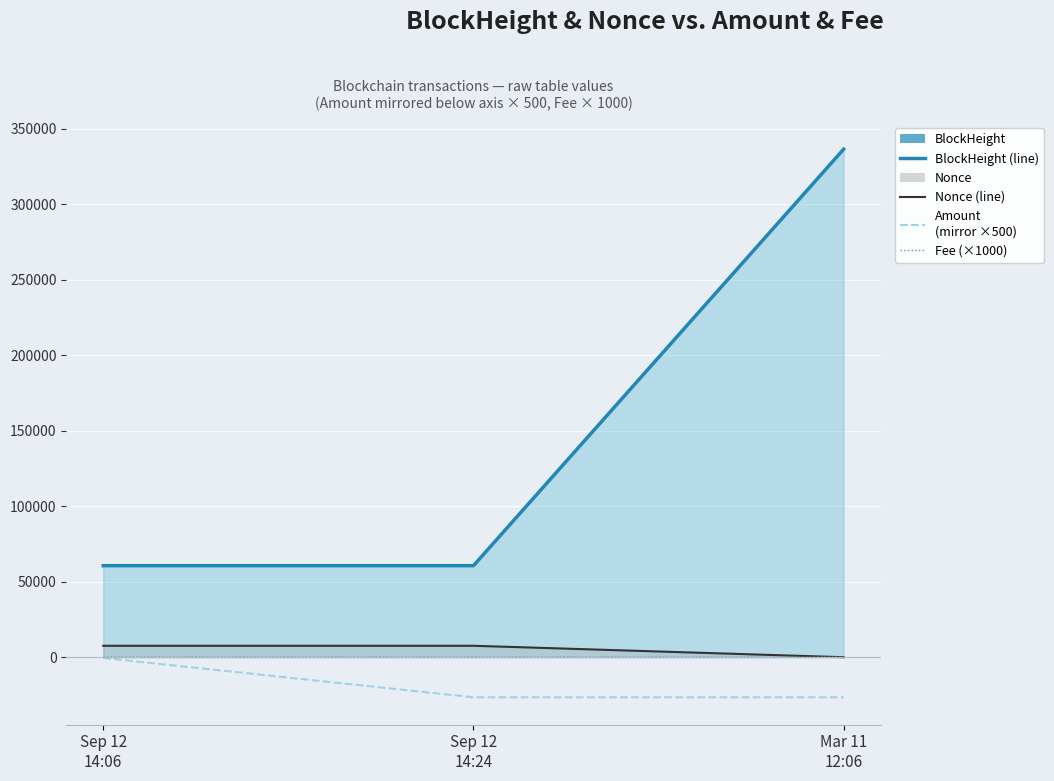

How many distinct data groups are displayed?

4